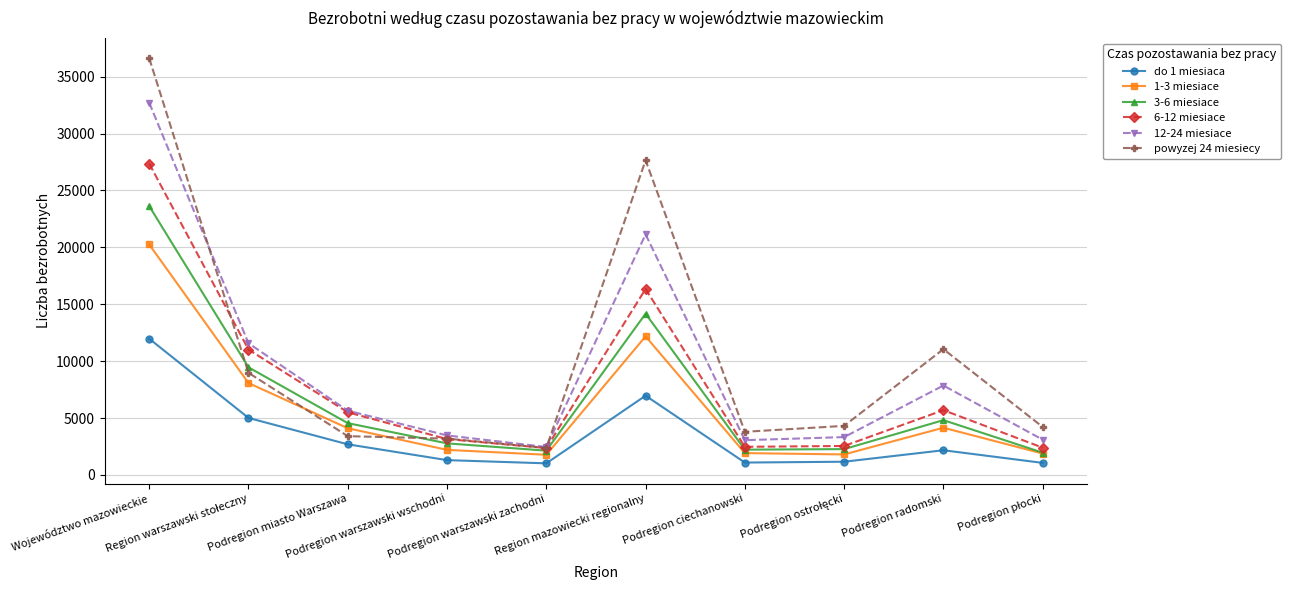

At which category is the sum across all series the highest?

Województwo mazowieckie